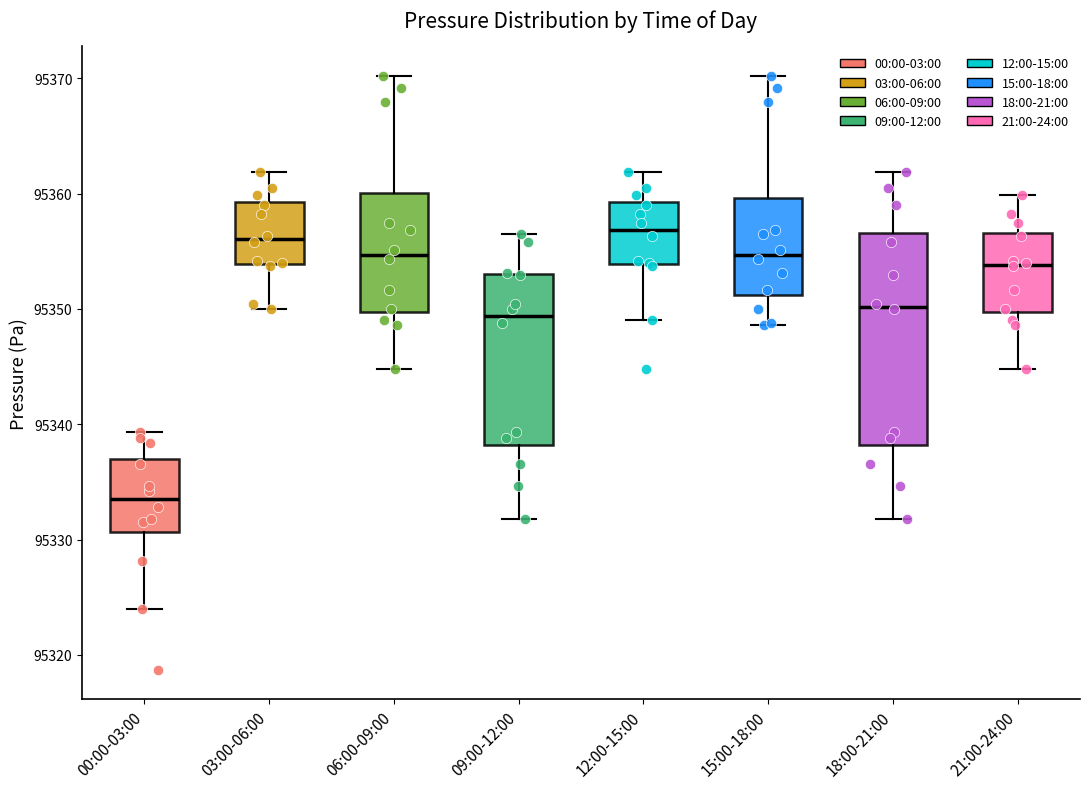

Reading left to right, read every box against the y-axis: the position of its median line, the range the box covers, and the ends of its whiskers. The values are not printed on the chart, so give them approximately, as read against the axis.

00:00-03:00: median 95334, box 95331 to 95337, whiskers 95324 to 95339
03:00-06:00: median 95356, box 95354 to 95359, whiskers 95350 to 95362
06:00-09:00: median 95355, box 95350 to 95360, whiskers 95345 to 95370
09:00-12:00: median 95349, box 95338 to 95353, whiskers 95332 to 95357
12:00-15:00: median 95357, box 95354 to 95359, whiskers 95349 to 95362
15:00-18:00: median 95355, box 95351 to 95360, whiskers 95349 to 95370
18:00-21:00: median 95350, box 95338 to 95357, whiskers 95332 to 95362
21:00-24:00: median 95354, box 95350 to 95357, whiskers 95345 to 95360